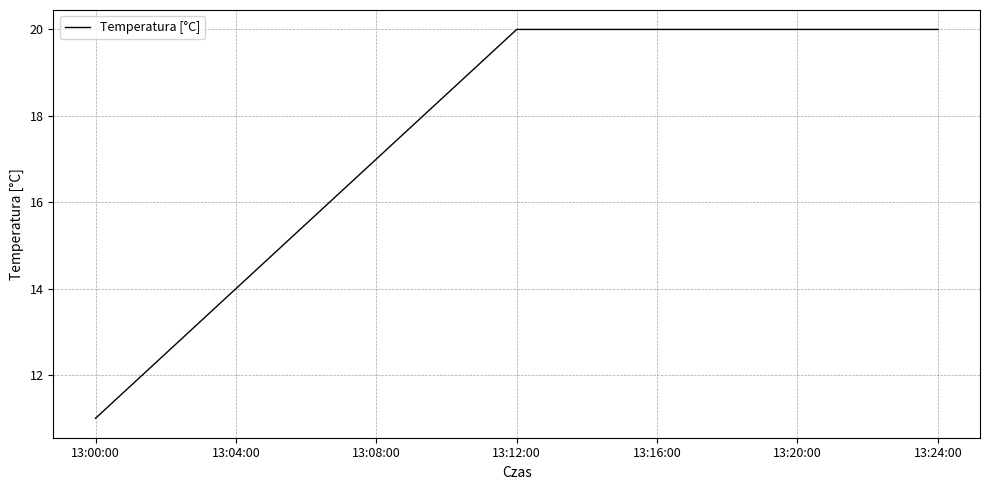

The value at 13:00:00 is 11. True or false?

True